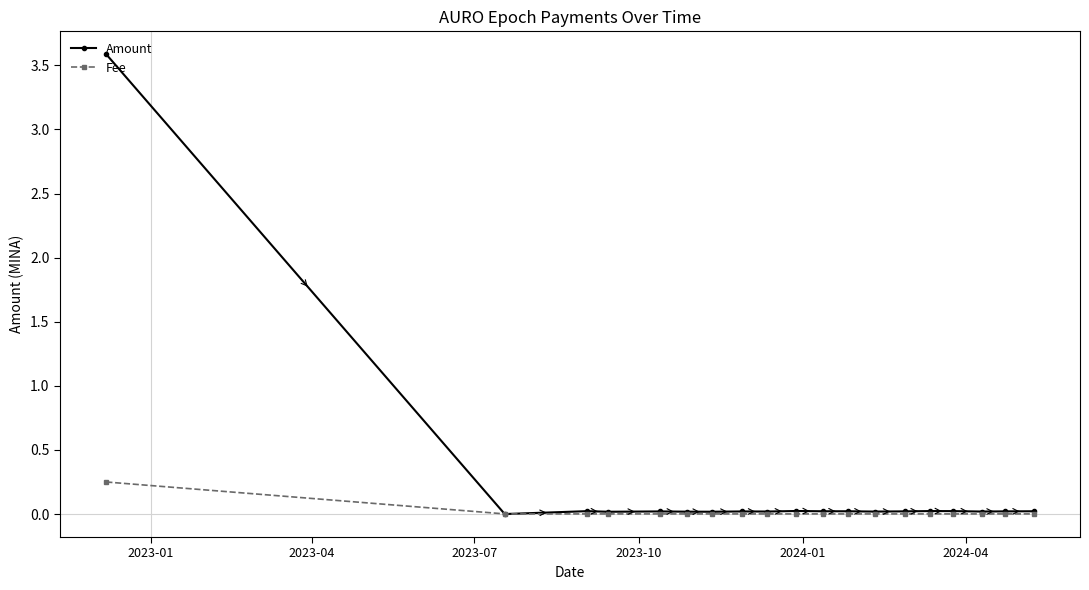

Which series has the largest range (max minus min)?

Amount